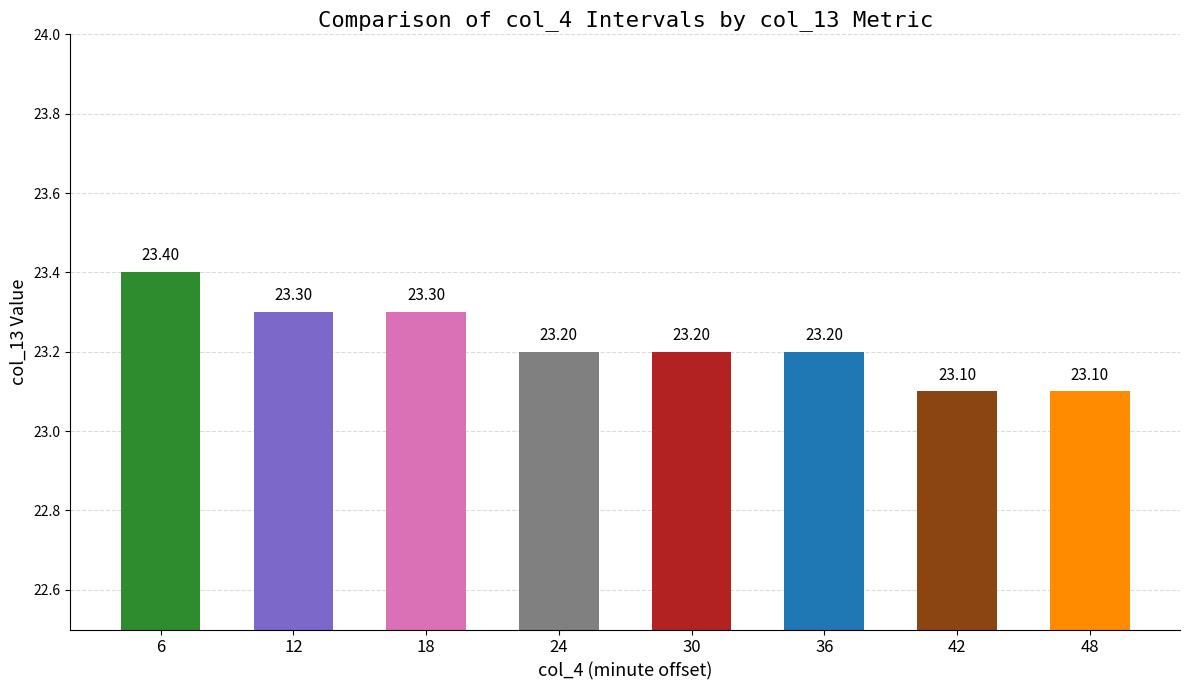

What is the difference between the maximum and second lowest values?

0.3